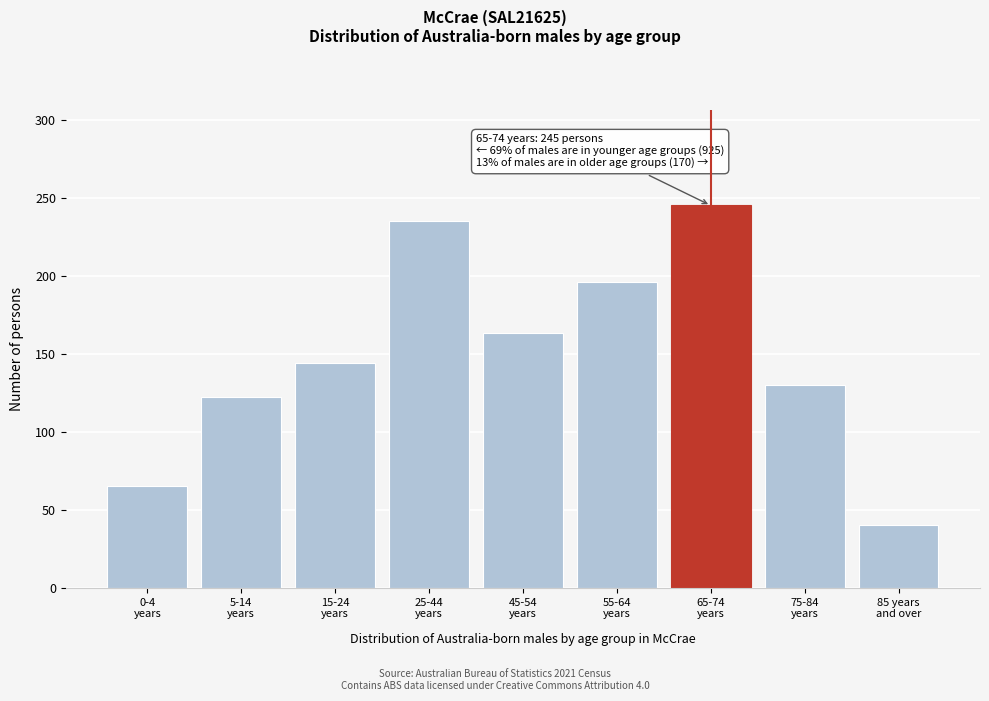

Reading left to right, transcribe all the data shown in this chart.

65	122	144	235	163	196	245	130	40